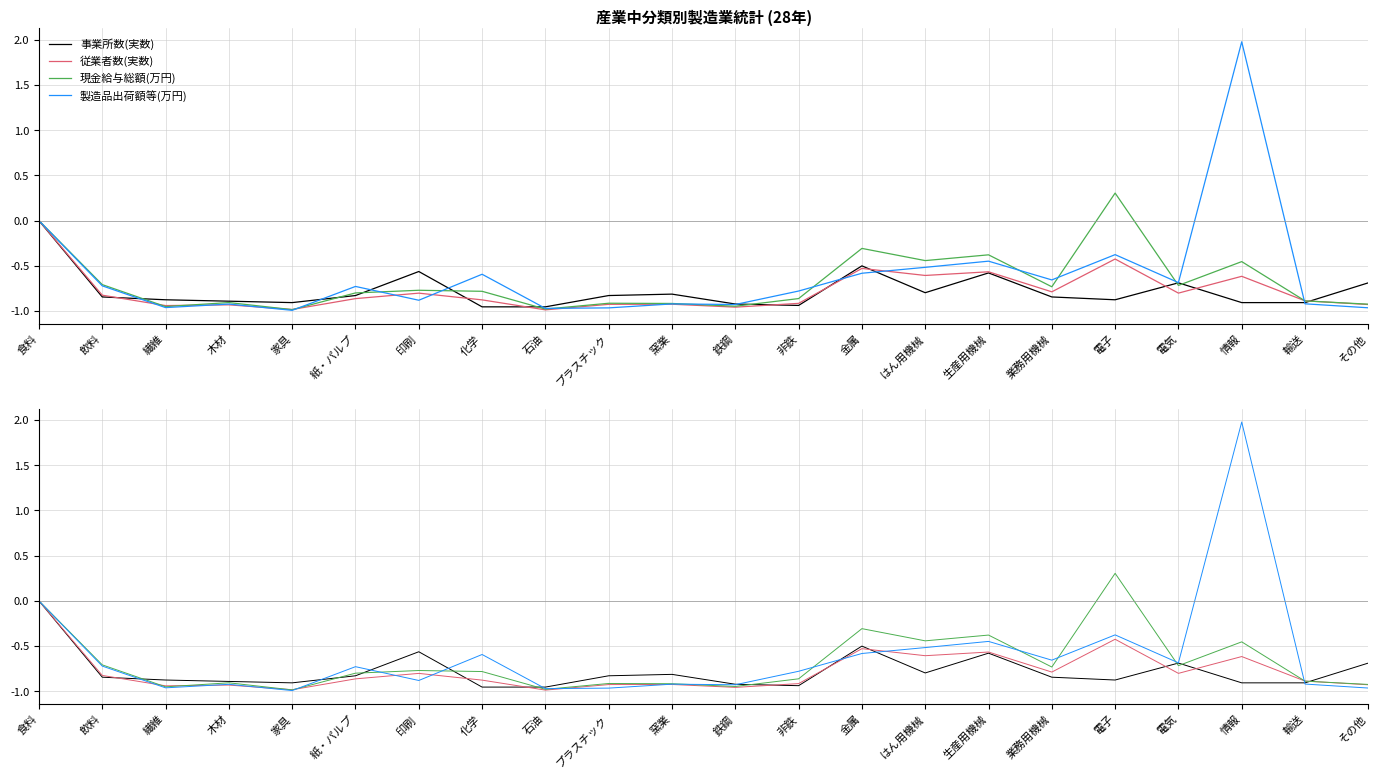

True or false: 従業者数(実数) has a value of -1.5 at 化学.

False